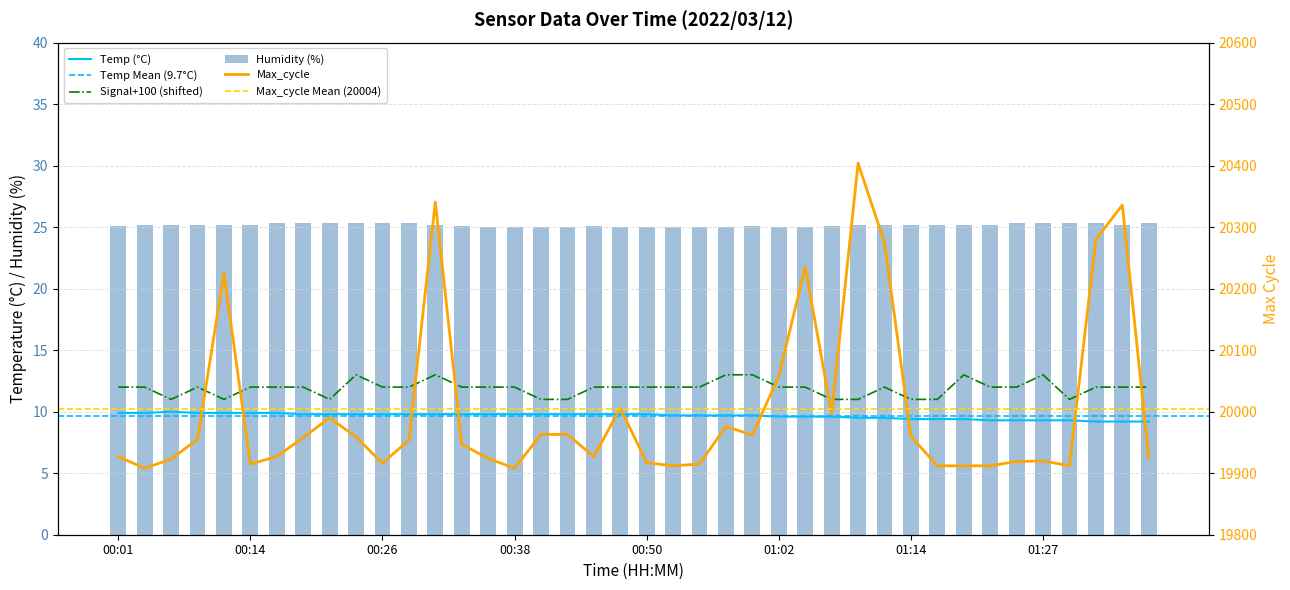

Which series has the widest spread of values?

Signal